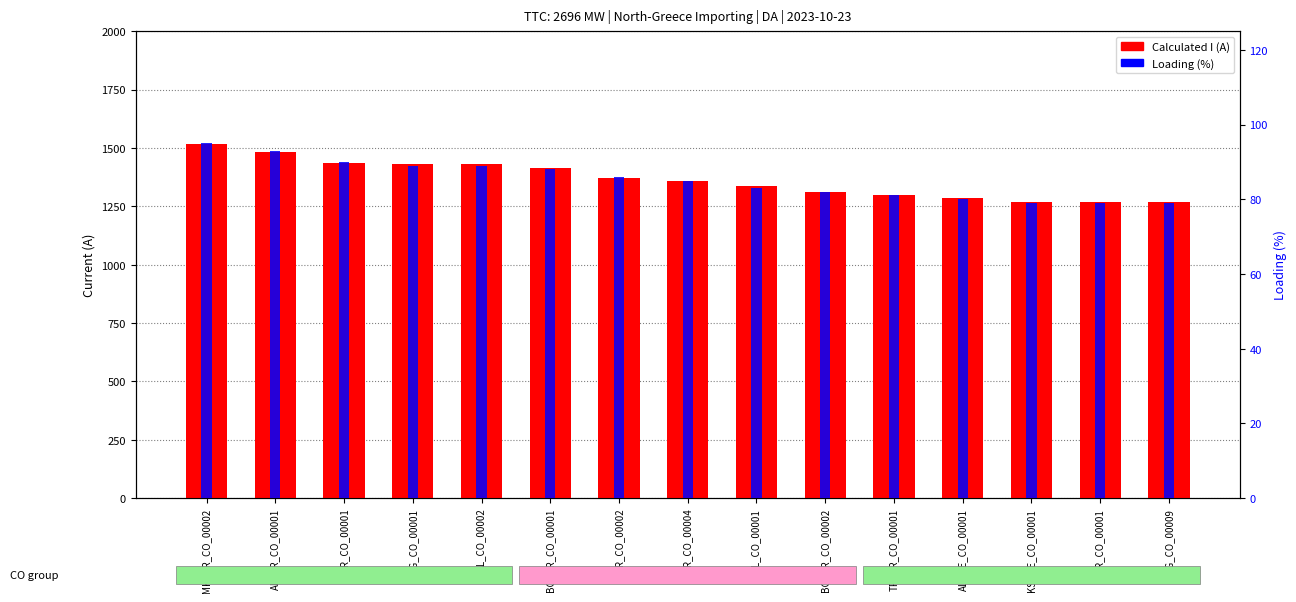

Rank the series at AL_CO_00002 from lowest to highest value.

Loading (%), Calculated I (A)